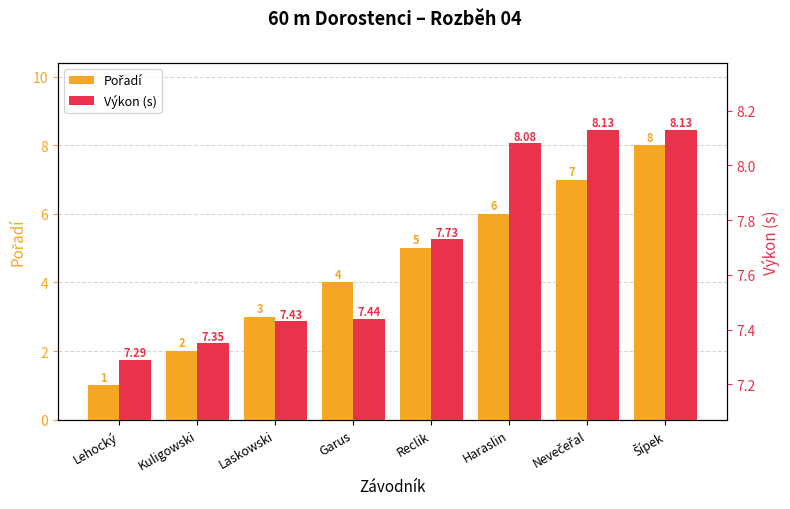

List the labels in order of Výkon (s) value, smallest first.

Lehocký, Kuligowski, Laskowski, Garus, Reclik, Haraslin, Nevečeřal, Šípek